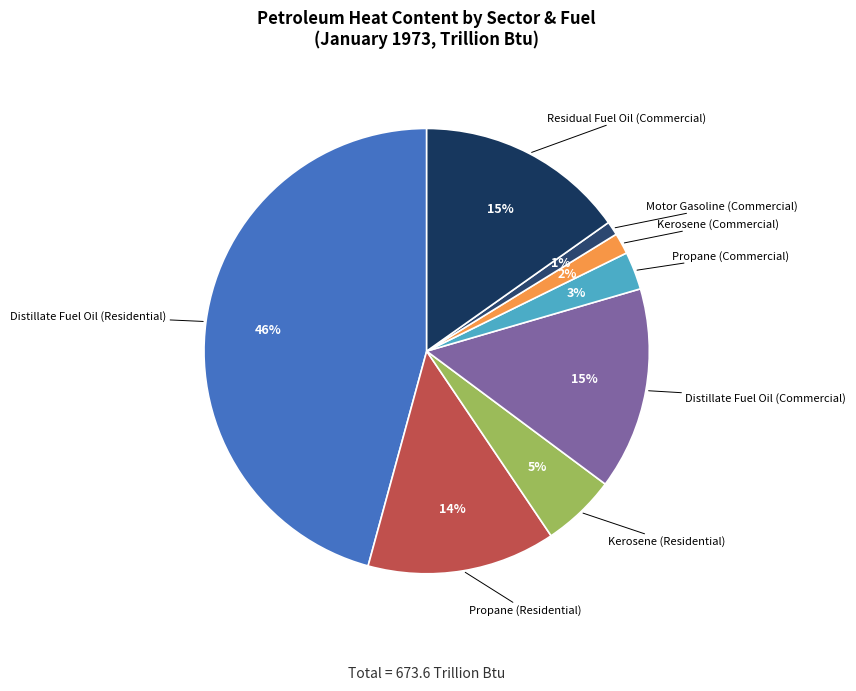

How many segments does this pie chart have?

8